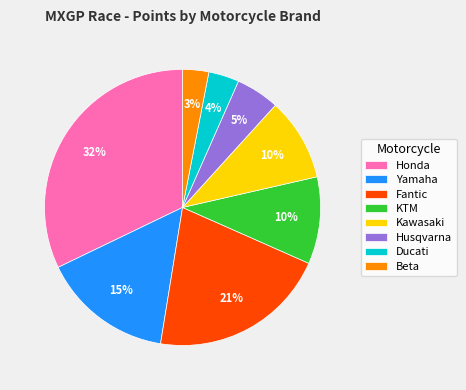

True or false: Ducati accounts for 4% of the total.

True